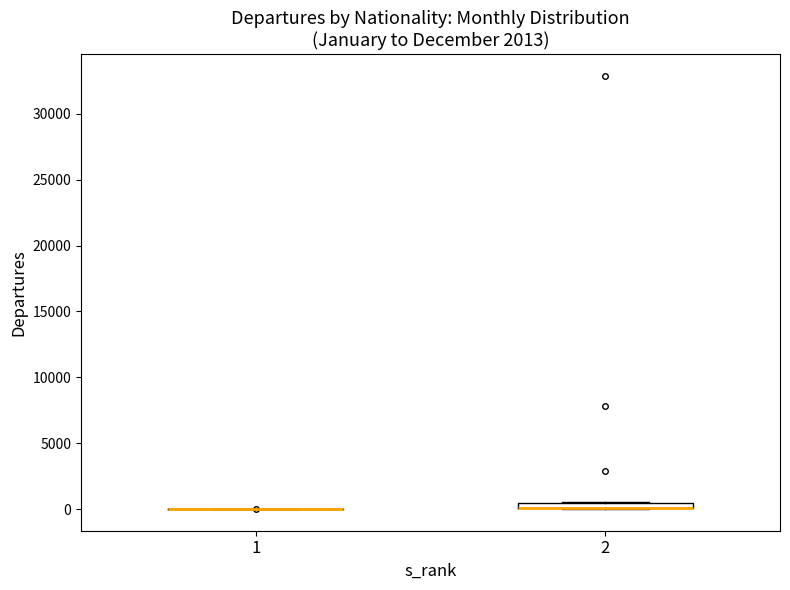

Where is the lower edge of the box at x = 2 on the y-axis? The values are not printed on the chart, so give them approximately, as read against the axis.

0